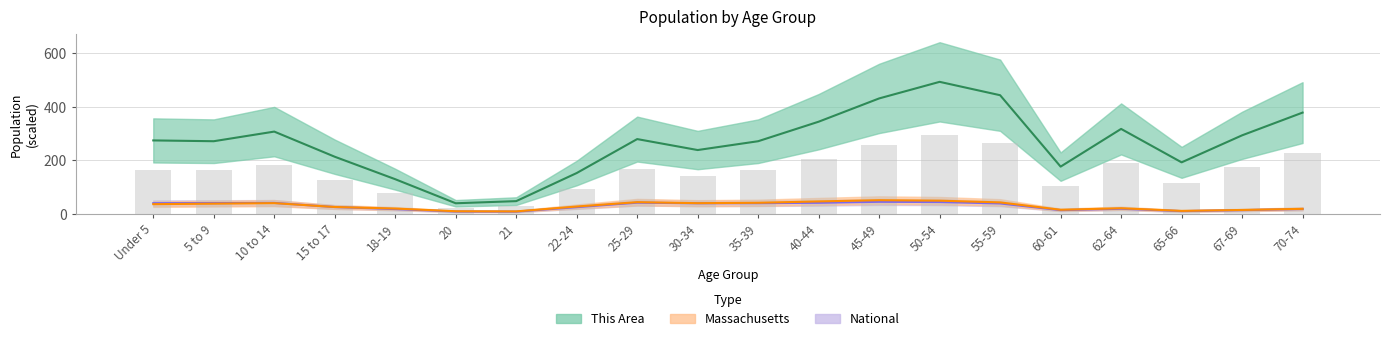

How many groups of bars are there?

20